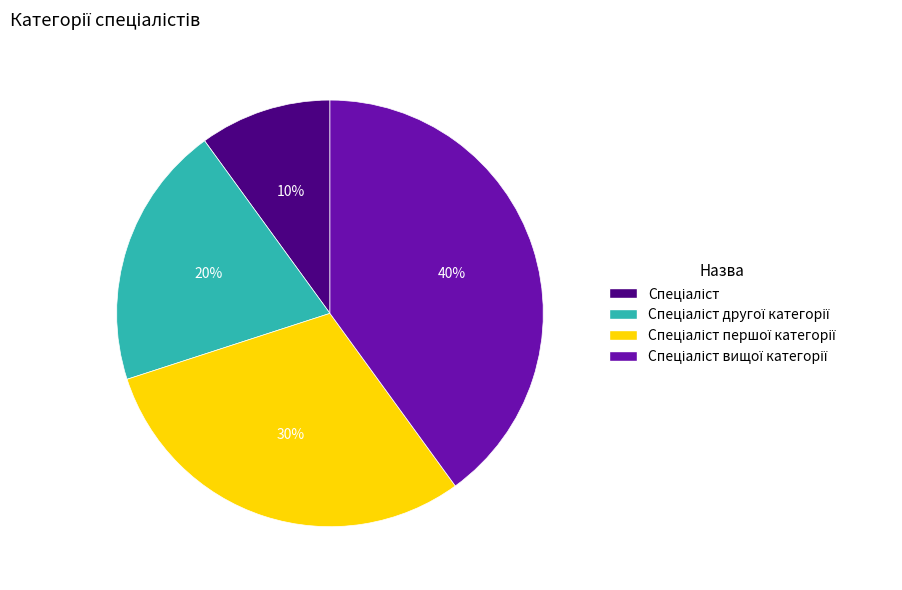

To the nearest percent, what is the difference between the largest and smallest slice percentages?

30%